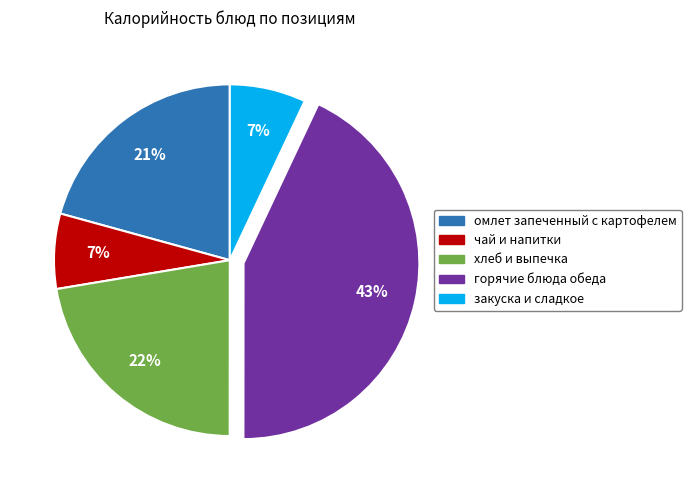

Count the number of slices in the pie.

5